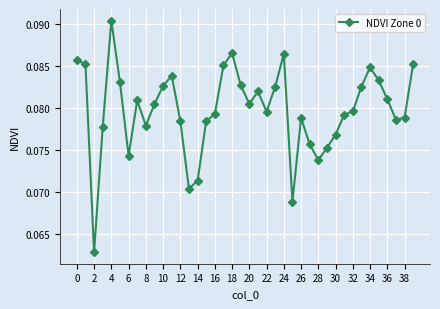

True or false: there are more than 2 points higher than both neighbors.

True